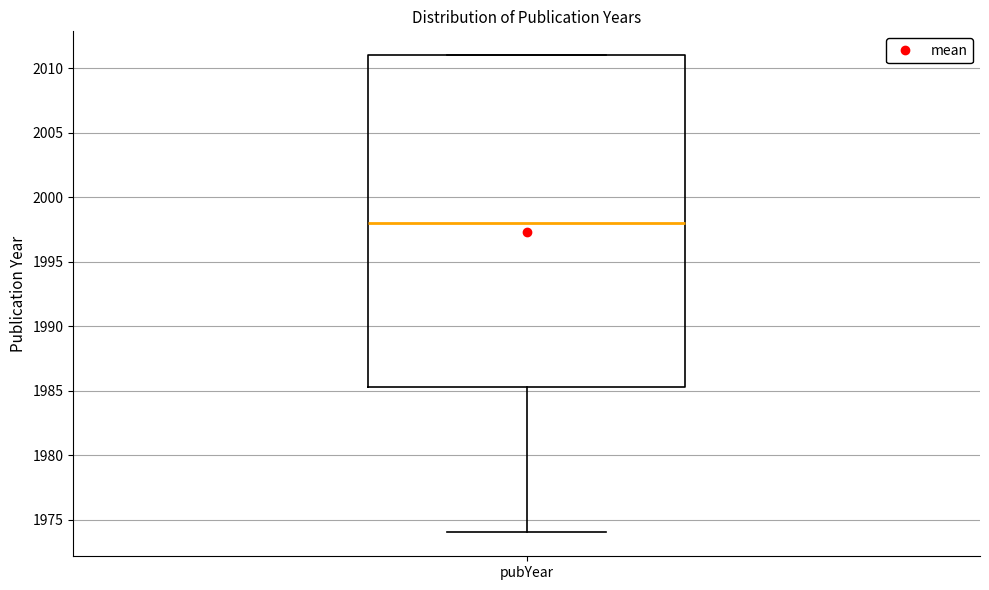

Read this box plot against the y-axis: the position of the median line, the range covered by the box, and the ends of both whiskers. The values are not printed on the chart, so give them approximately, as read against the axis.

median 1998.0, box 1985.5 to 2011.0, whiskers 1974.0 to 2011.0